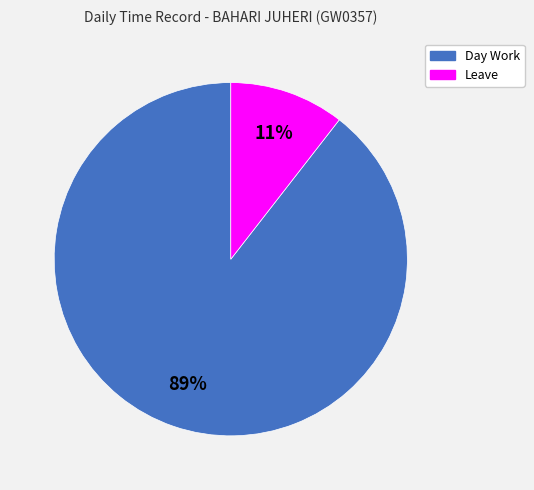

Between Leave and Day Work, which is larger?

Day Work